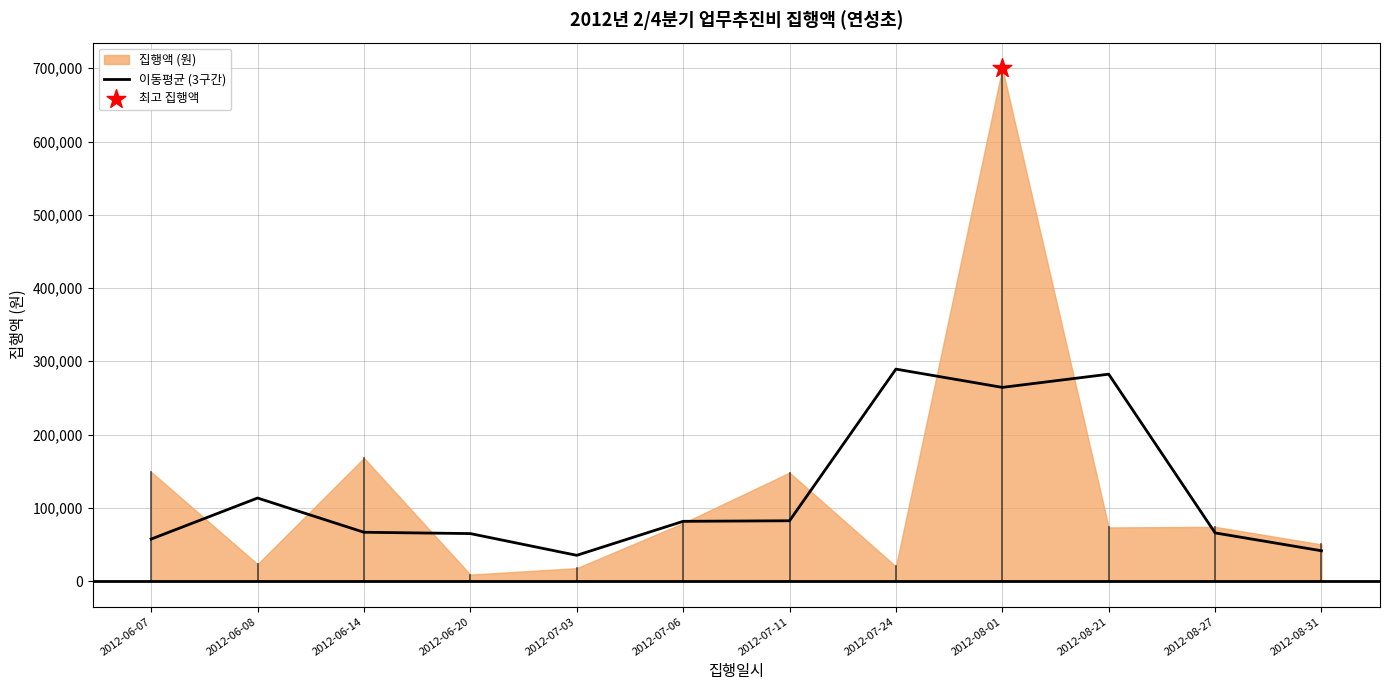

Between 2012-06-07 and 2012-07-03, which is larger?

2012-06-07